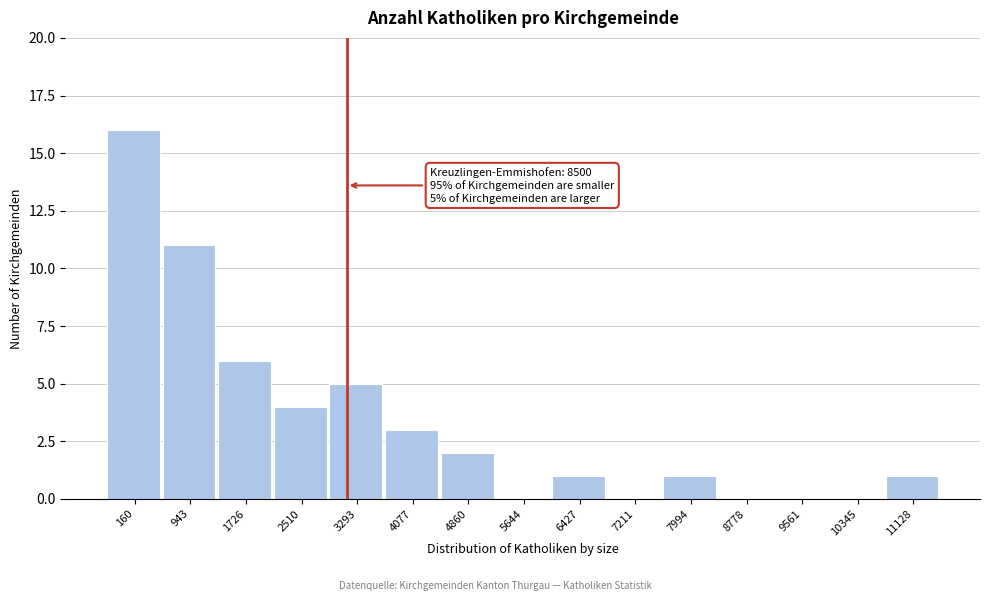

Reading right to left, list all the values displayed in this chart.

11128=1	10345=0	9561=0	8778=0	7994=1	7211=0	6427=1	5644=0	4860=2	4077=3	3293=5	2510=4	1726=6	943=11	160=16